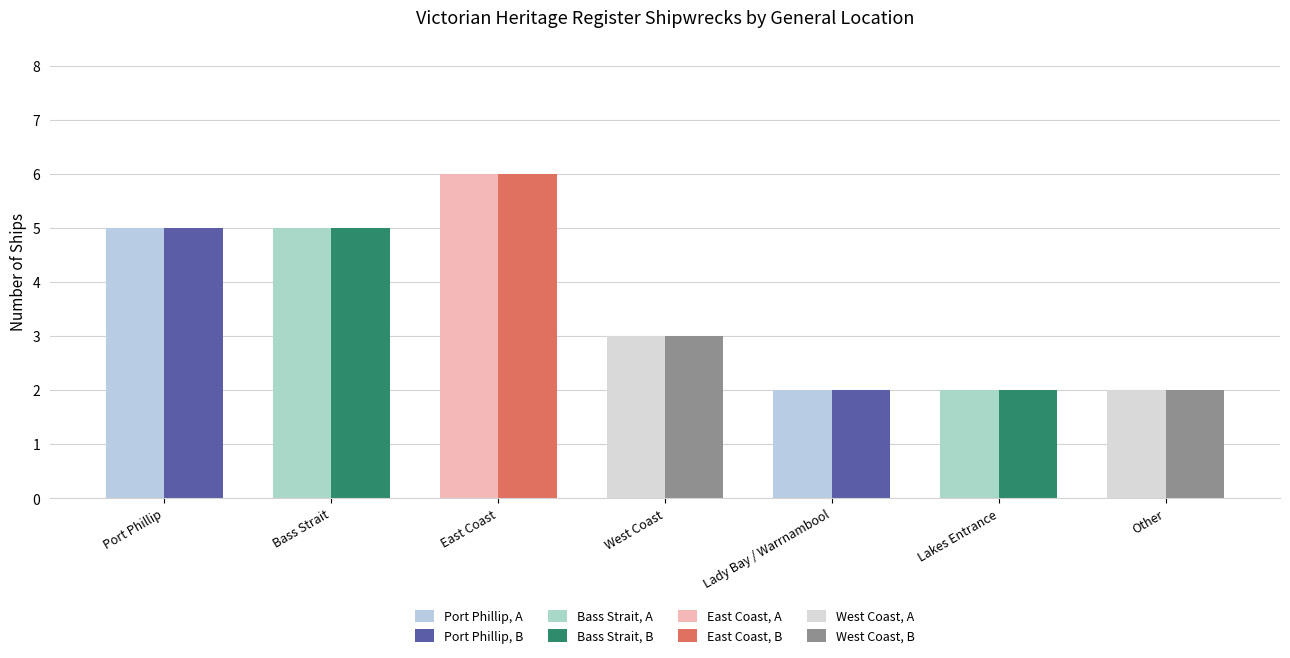

Which category has the highest value across all series?

East Coast